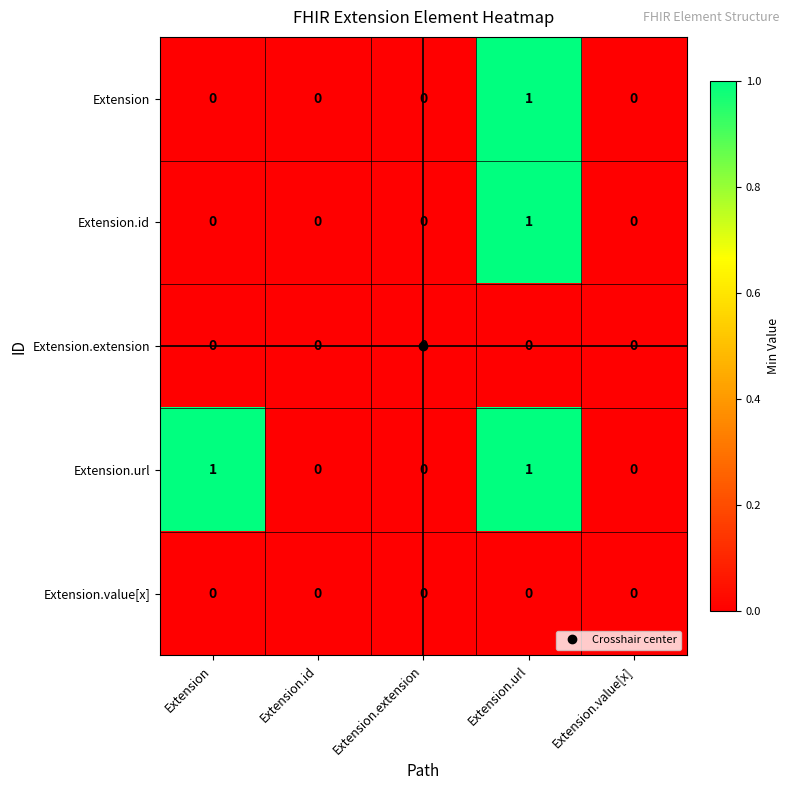

Between Extension and Extension.value[x], which series saw the biggest shift?

Extension.url